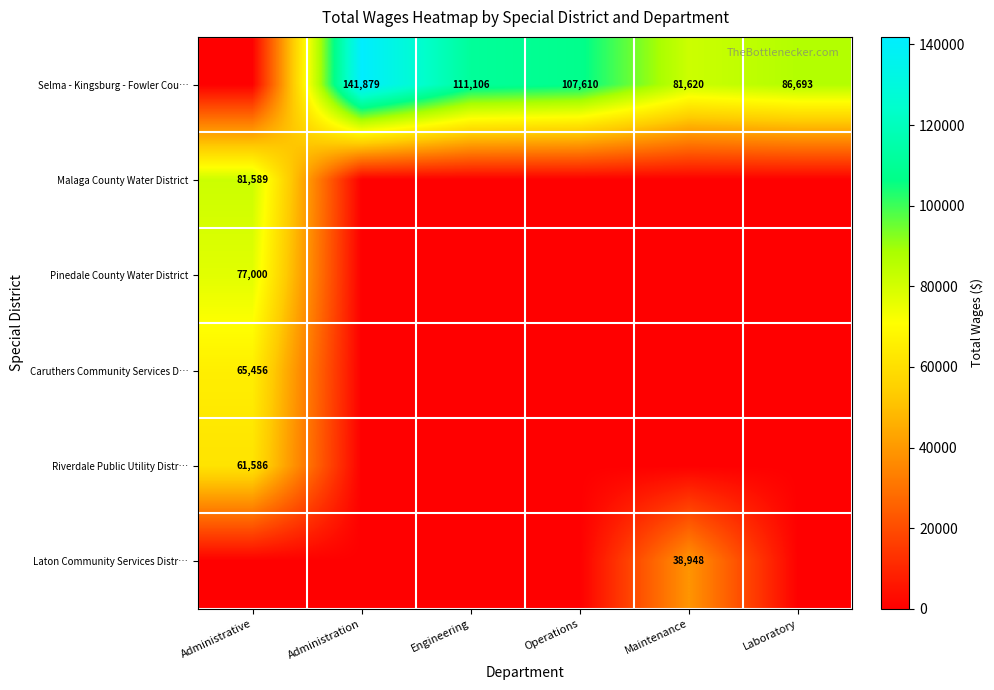

The value of Laton Community Services Distr… at Maintenance is 38948. True or false?

True